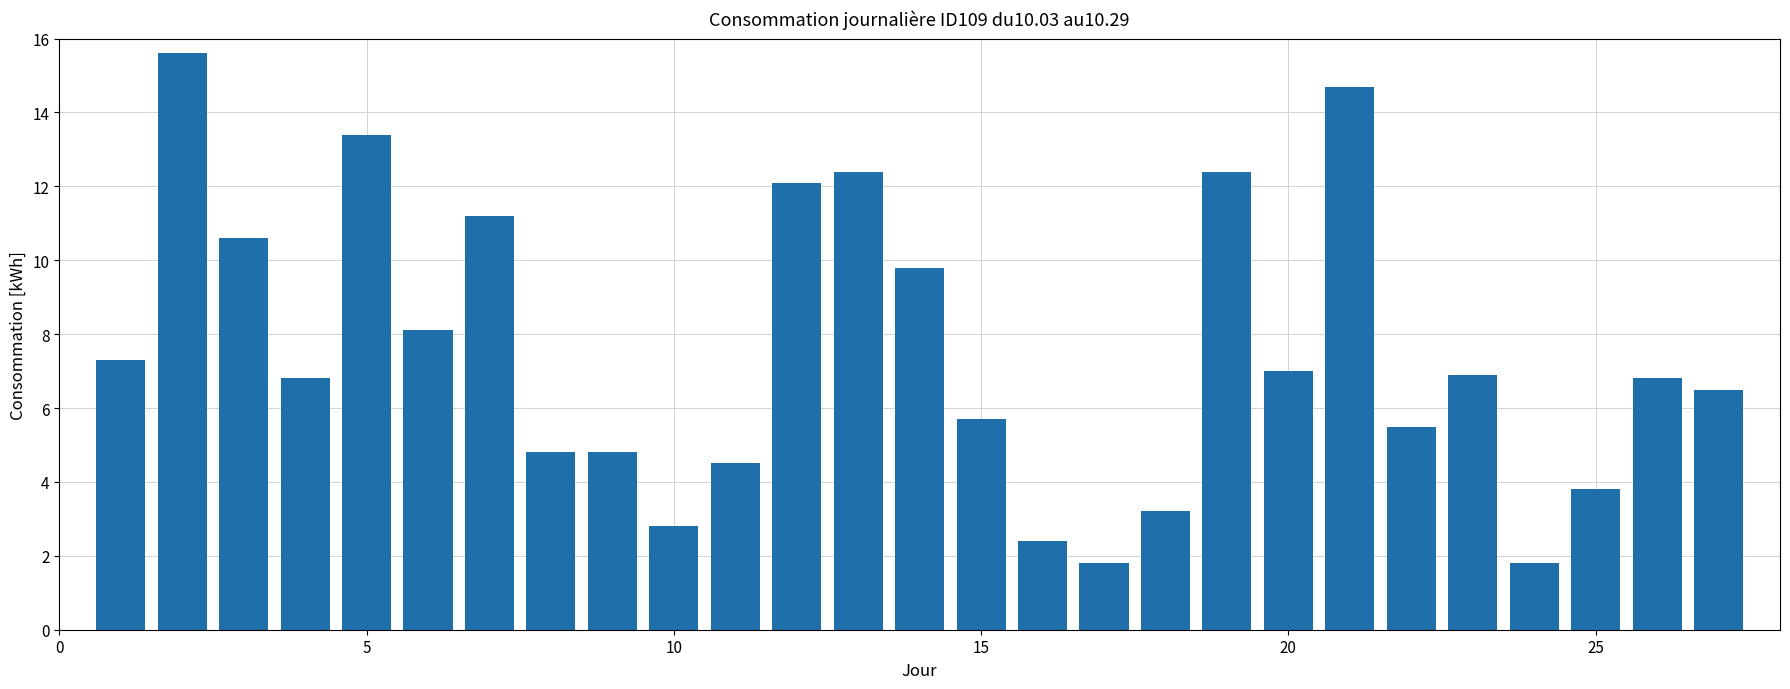

What is the greatest value displayed?

15.6